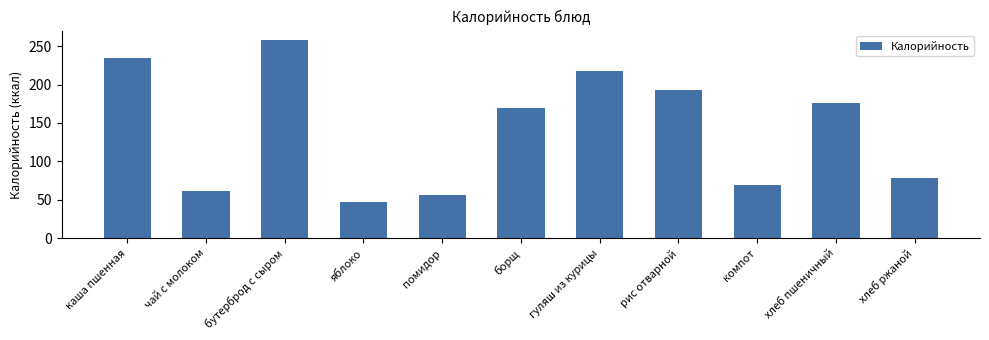

Which label corresponds to the largest value in the chart?

бутерброд с сыром